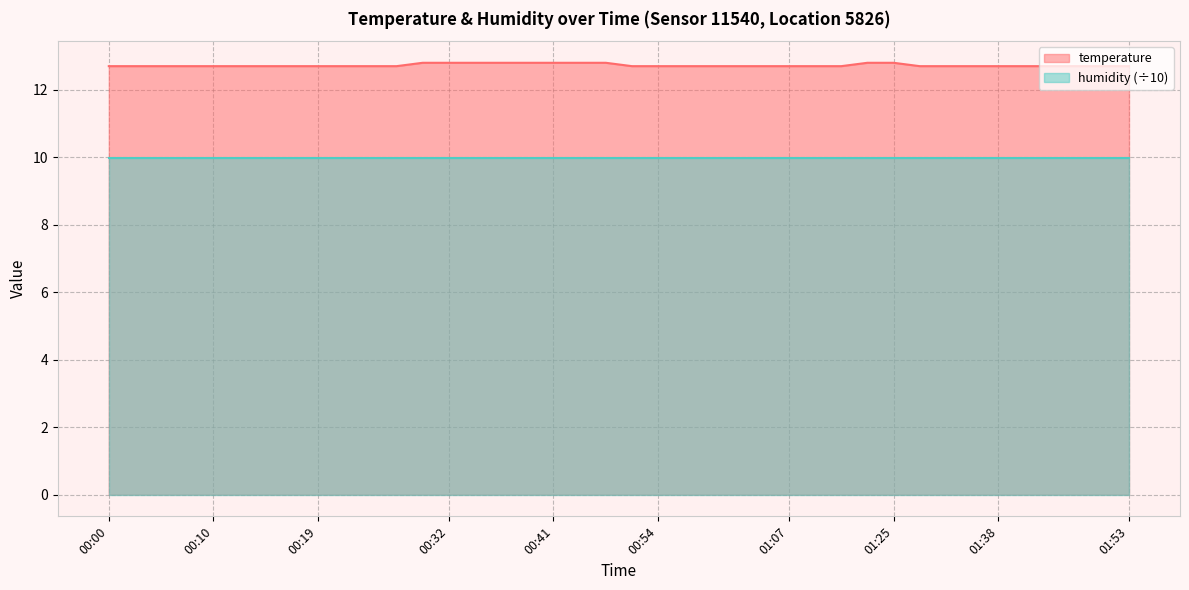

The value at 00:27 is 5.8. True or false?

False